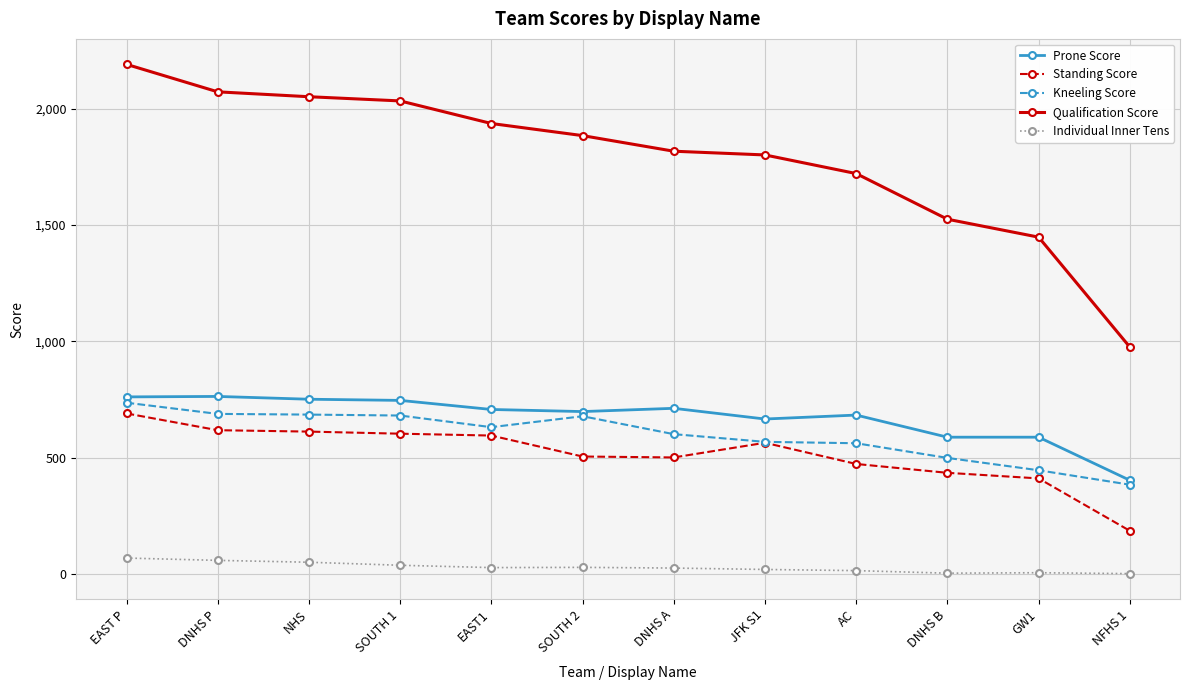

True or false: Prone Score has a value of 194 at DNHS A.

False